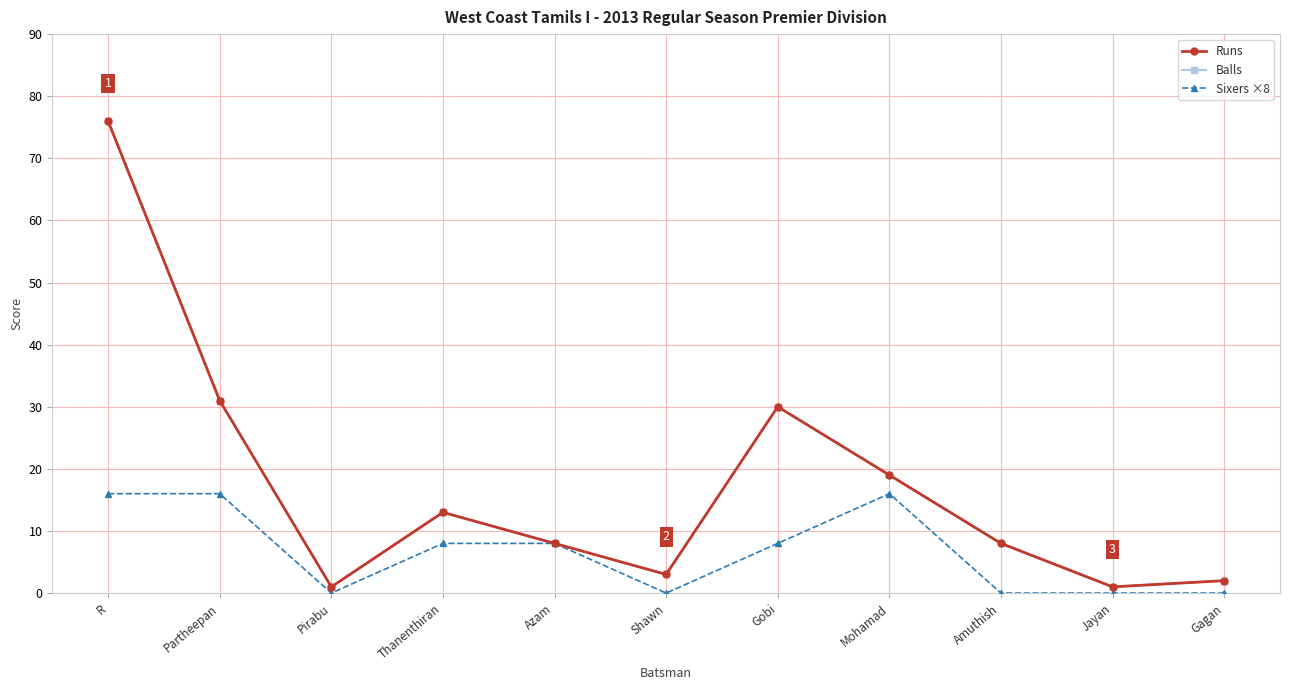

At which category does Sixers ×8 reach its first local valley?

Pirabu